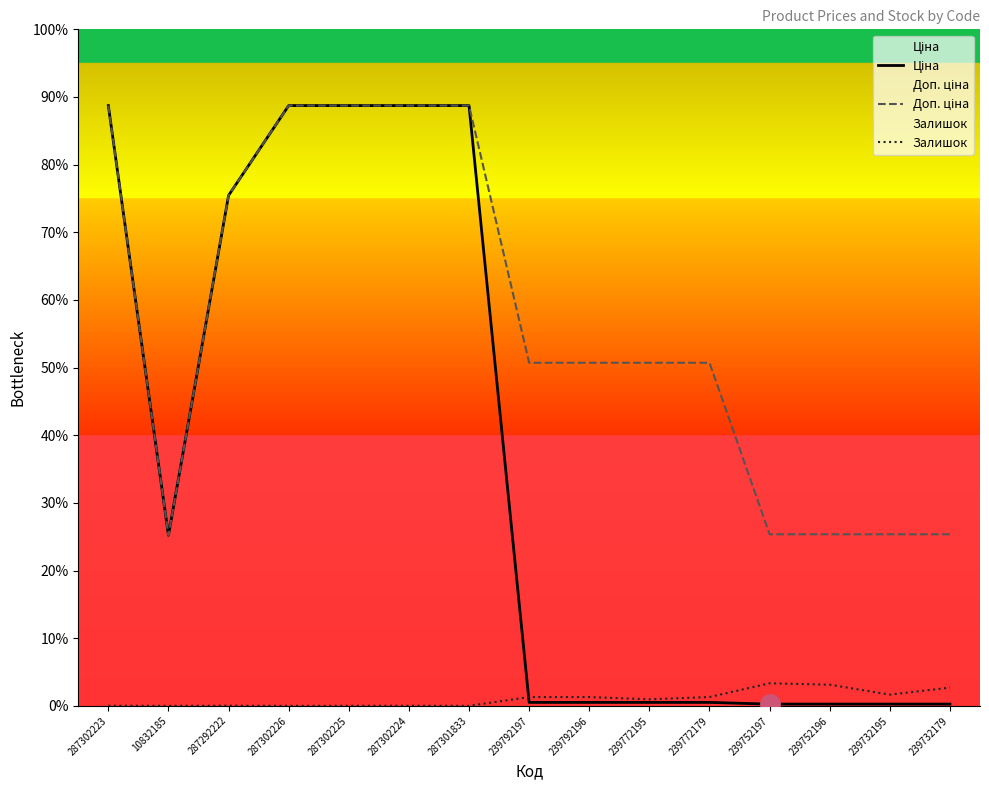

True or false: Доп. ціна and Ціна intersect in this chart.

False